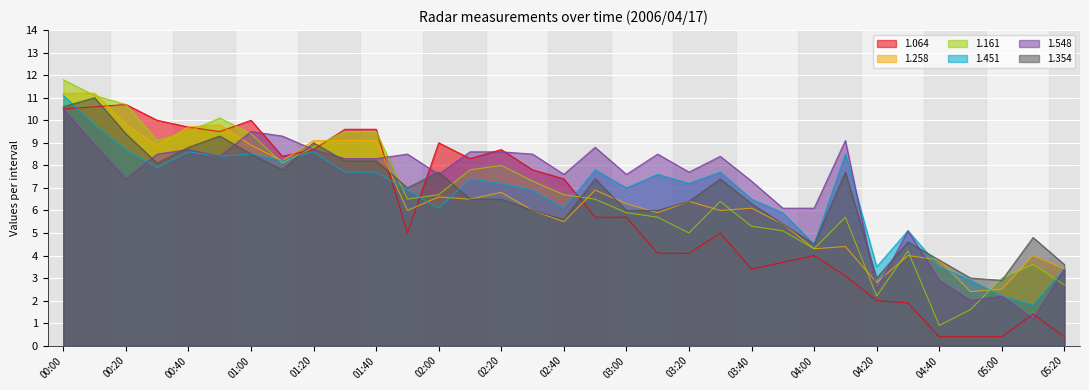

How many series are shown in this chart?

6